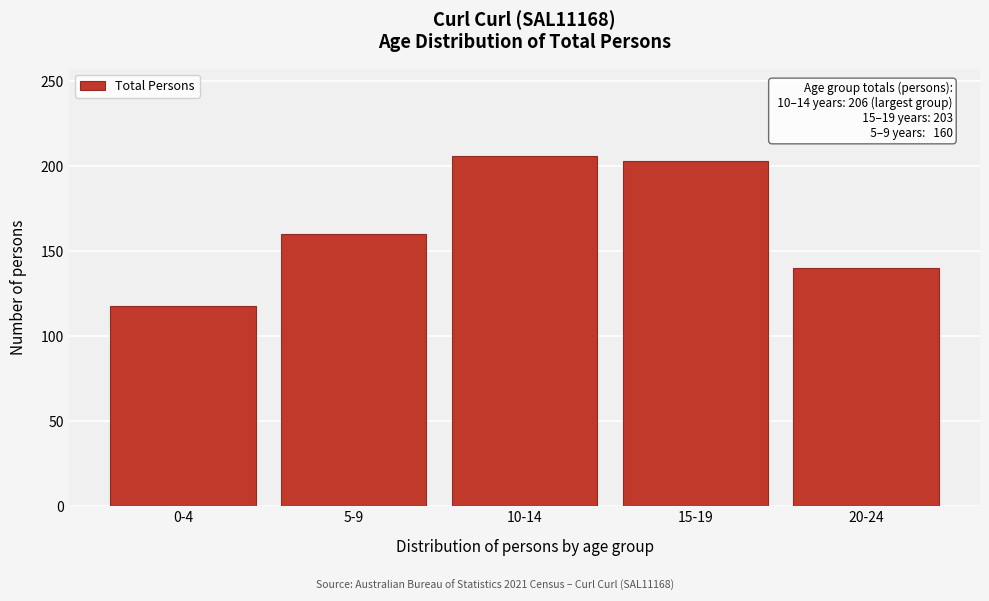

Reading left to right, what are all the values shown in this chart?

118	160	206	203	140